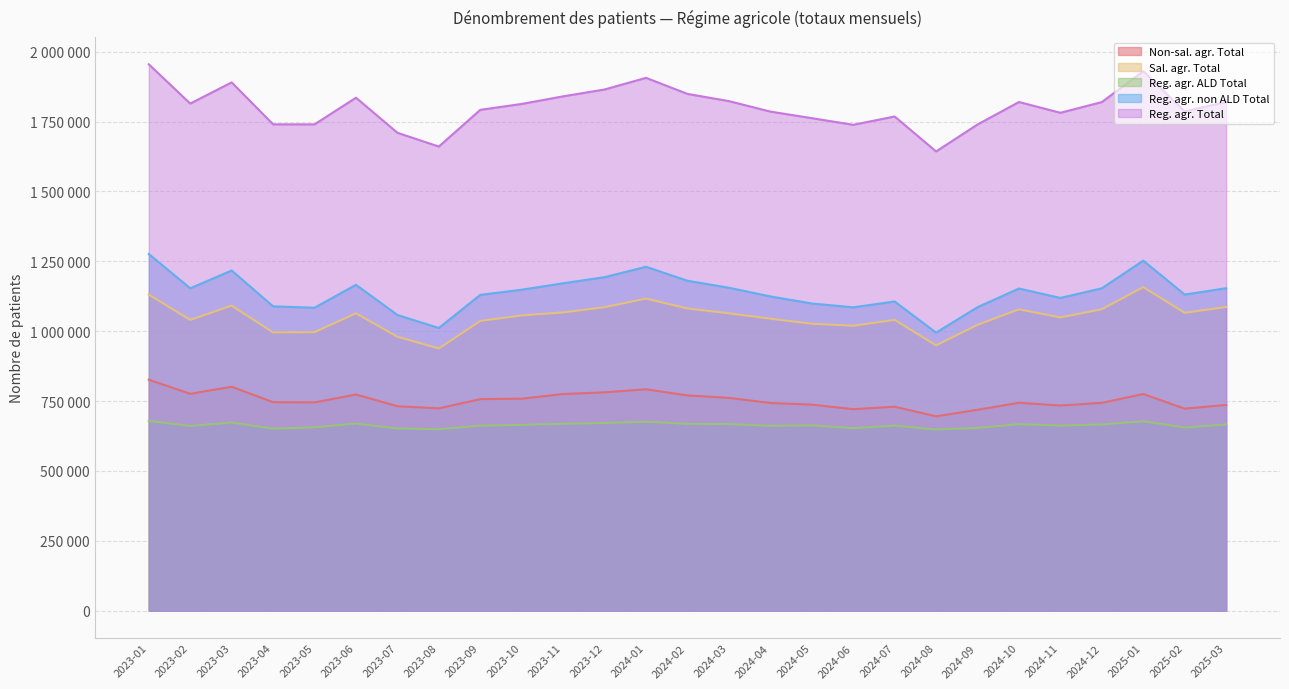

True or false: Sal. agr. Total has a value of 1825518 at 2023-10.

False